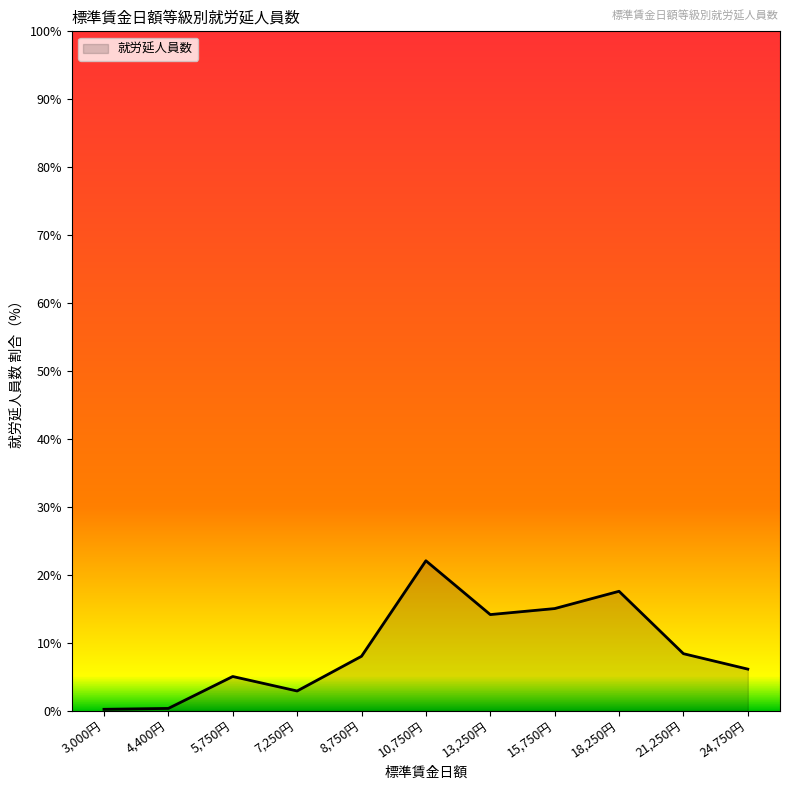

How many lines are shown in the chart?

1